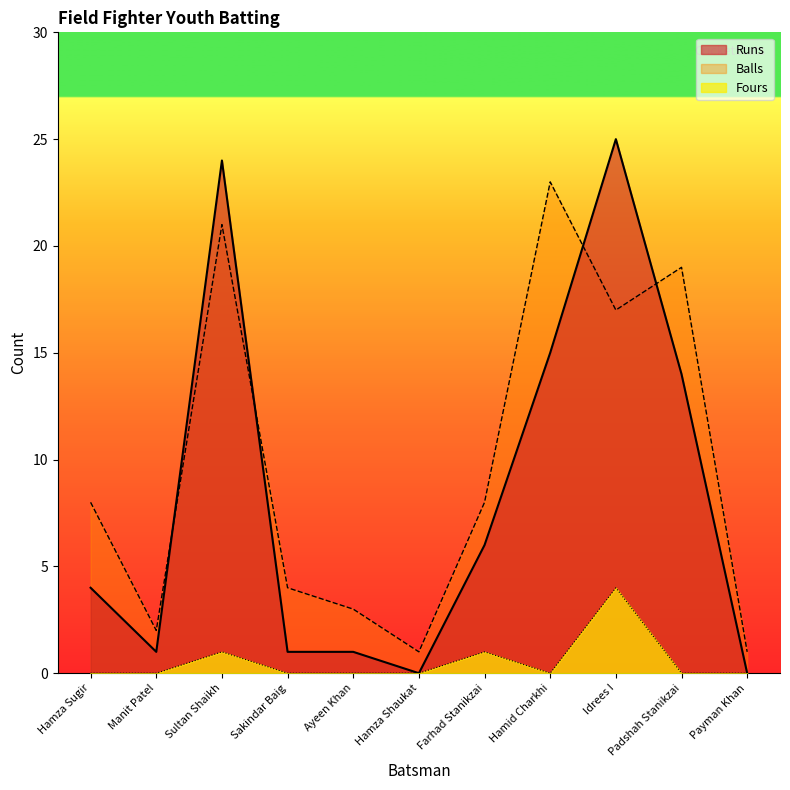

What is the sum of the Fours values at Farhad Stanikzai and Hamid Charkhi?

1